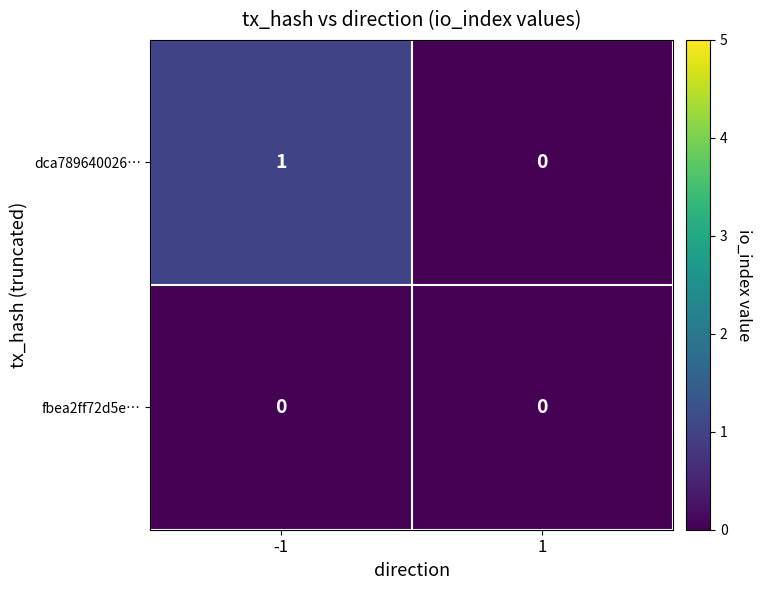

Which series has the largest total across all categories?

dca789640026…